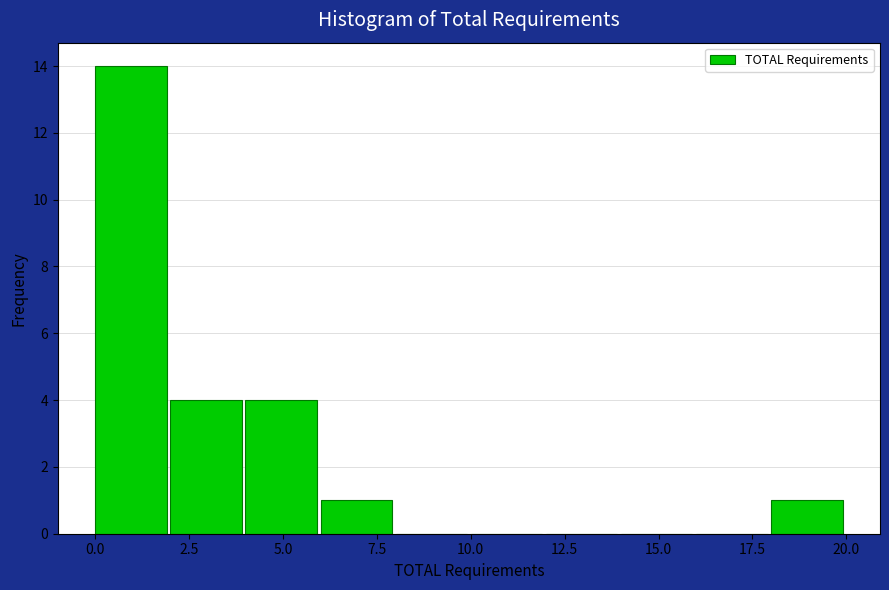

Reading left to right, transcribe this chart: for each bar, give the range it covers on the x-axis and its height. The values are not printed on the chart, so give them approximately, as read against the axis.

0 to 2: 14
2 to 4: 4
4 to 6: 4
6 to 8: 1
8 to 10: 0
10 to 12: 0
12 to 14: 0
14 to 16: 0
16 to 18: 0
18 to 20: 1